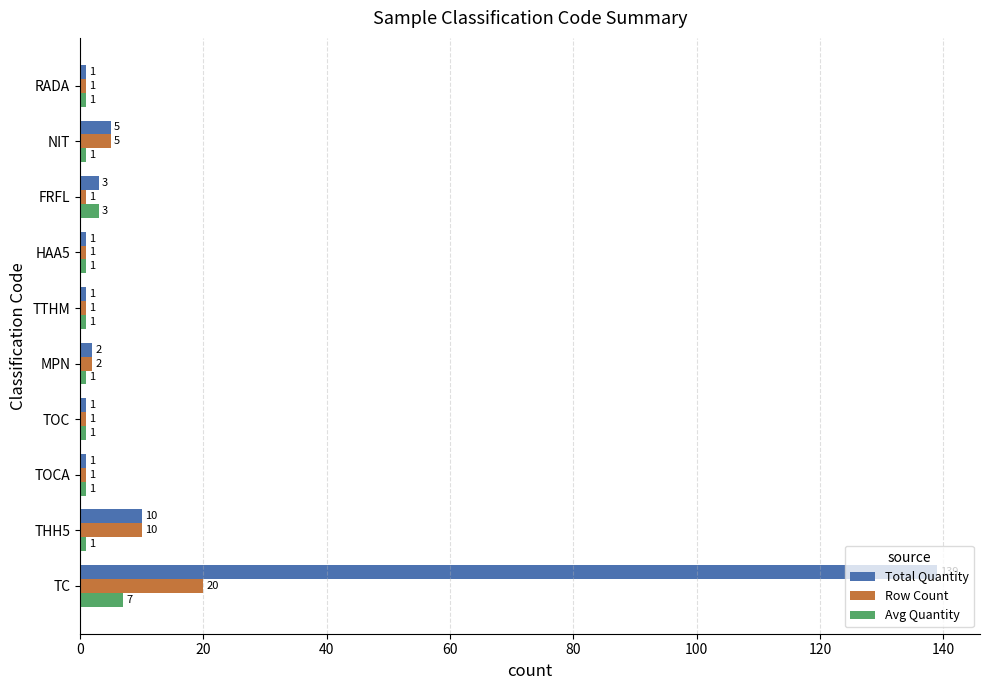

What is the difference between the highest and lowest values at TC?

132